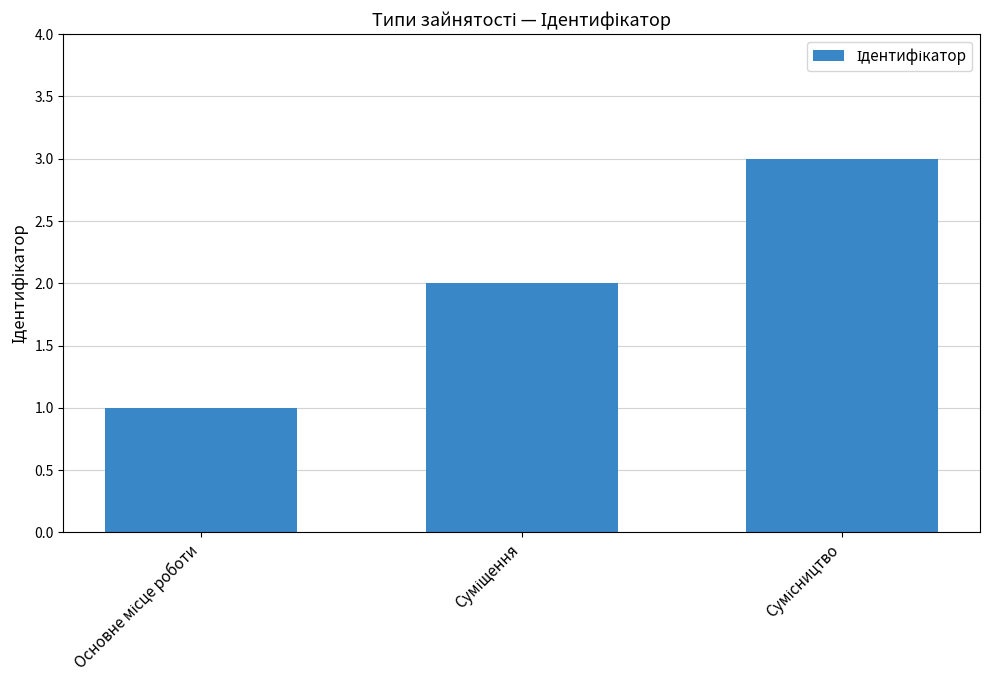

What is the greatest value displayed?

3